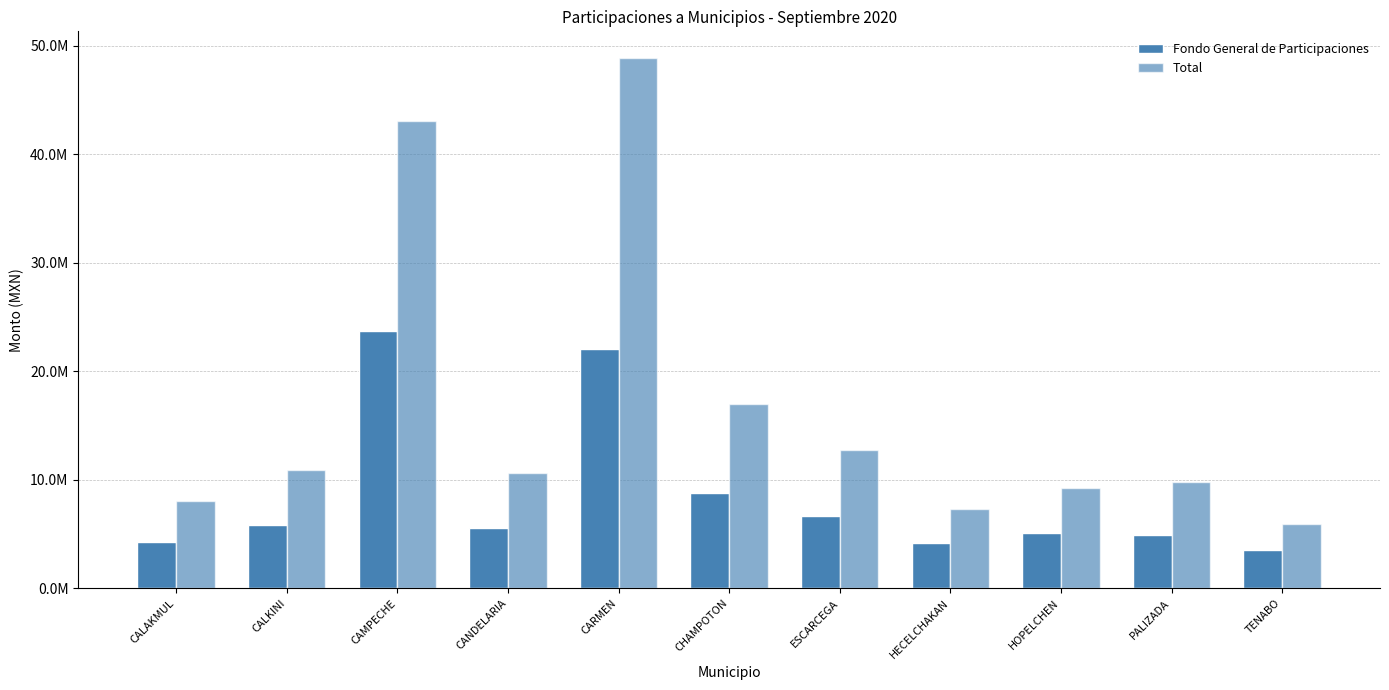

Does the chart contain stacked bars?

No